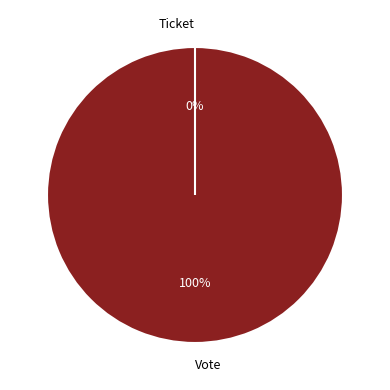

Does Vote account for over 50% of the chart?

Yes